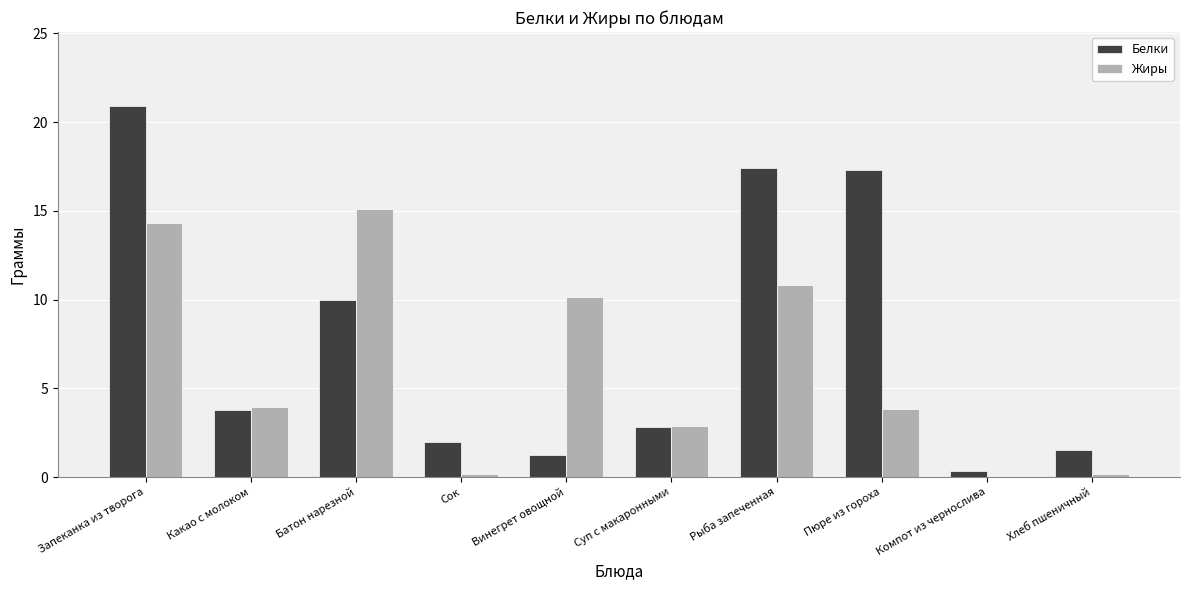

The value of Жиры at Рыба запеченная is 10.8. True or false?

True